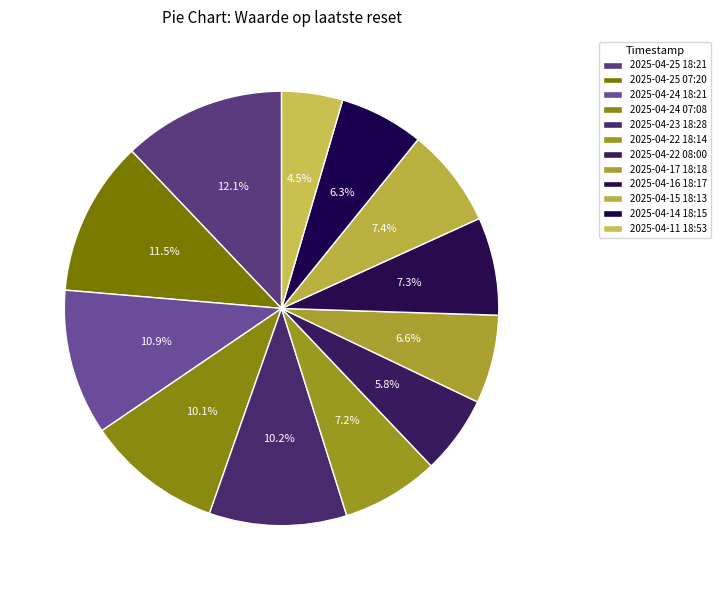

Is it true that 2025-04-11 18:53 is 5% of the pie?

True